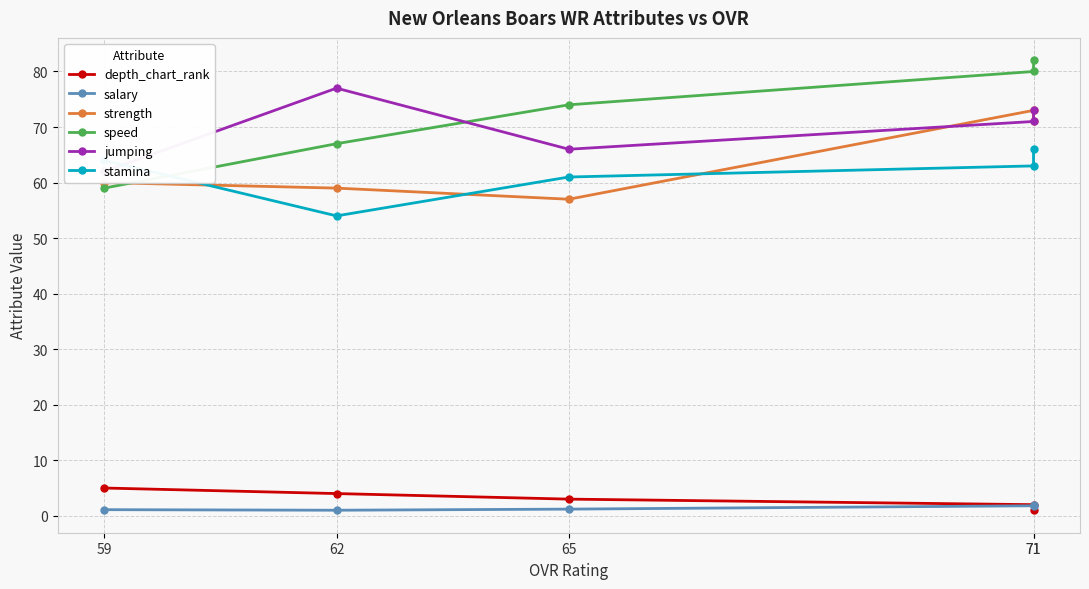

What is the total value across all series at 65?

262.2